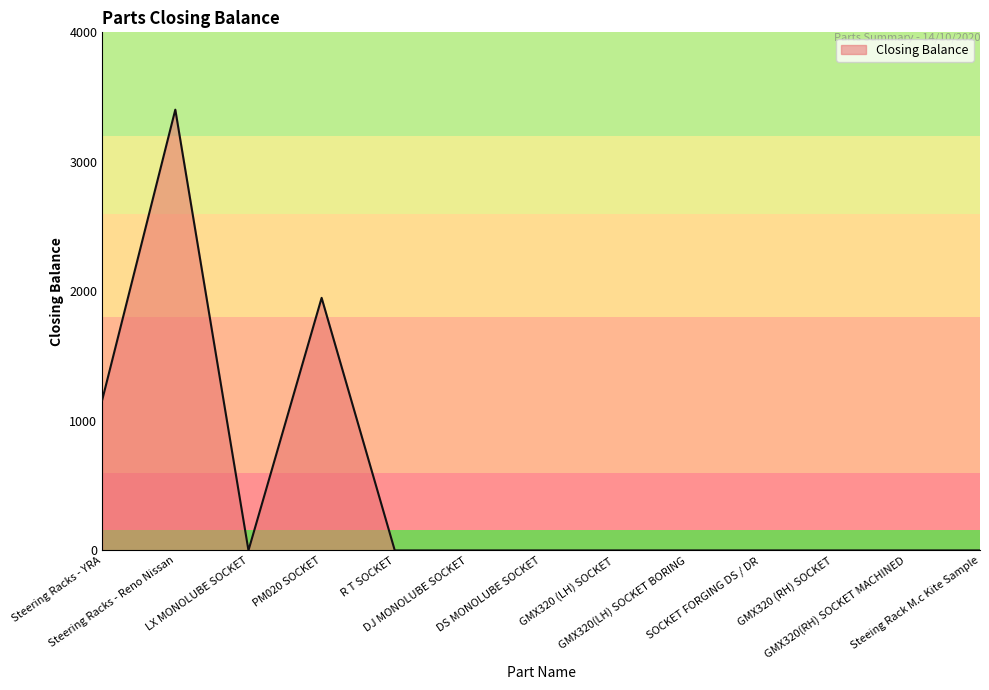

What is the maximum value shown in the chart?

3403